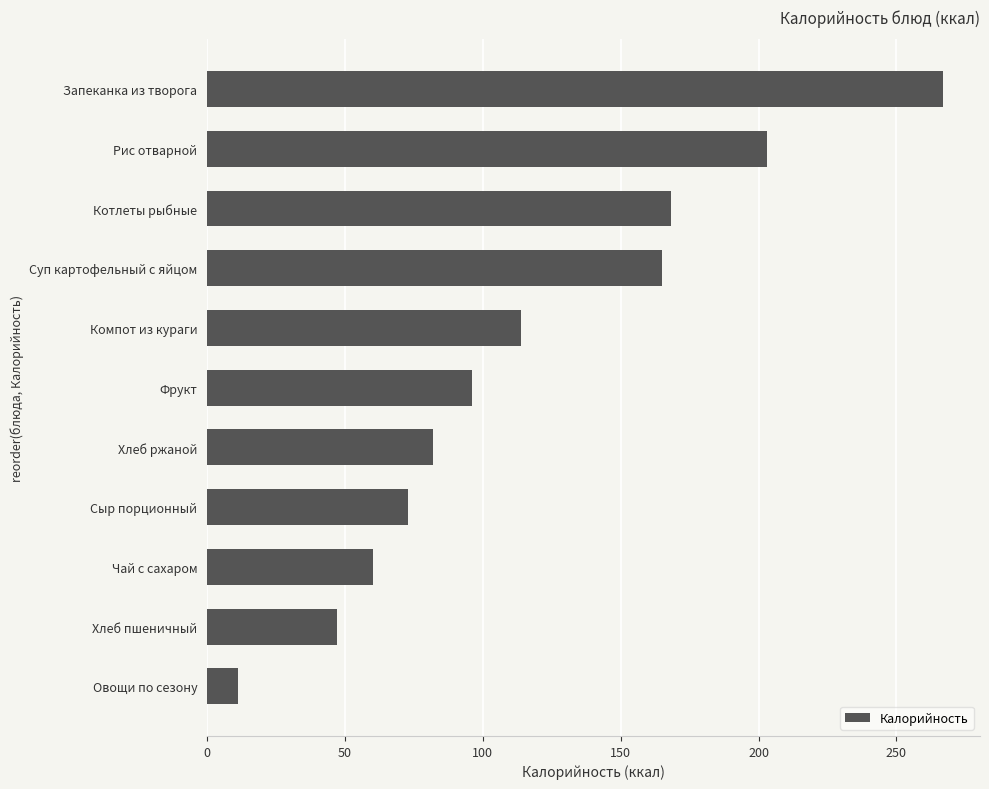

Which category has the highest value across all series?

Запеканка из творога